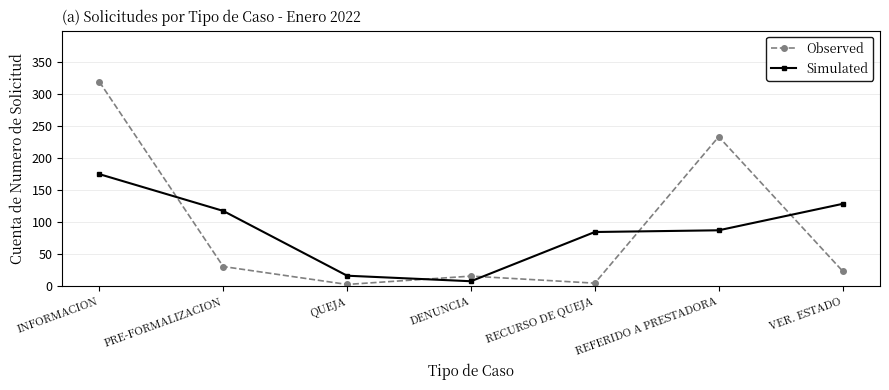

Which series has the widest spread of values?

Observed